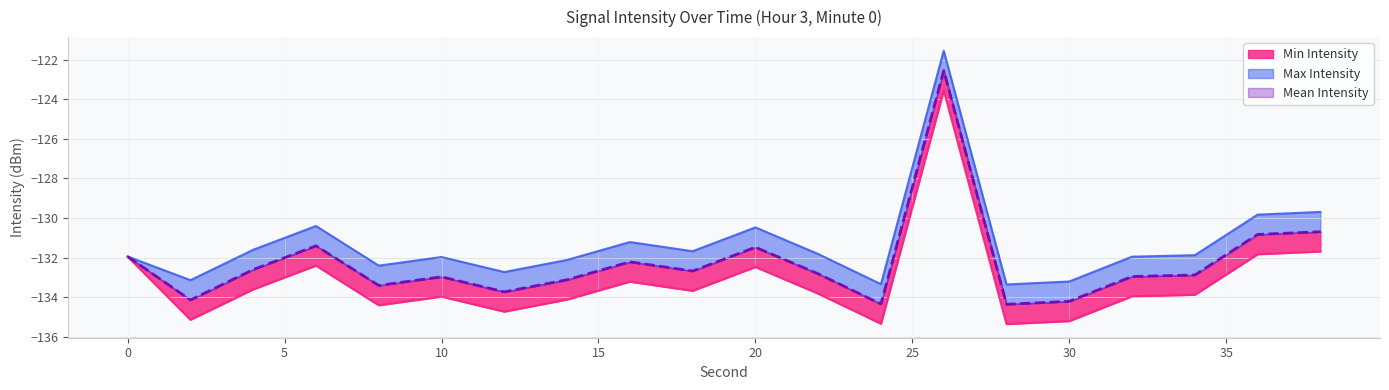

In Max Intensity, how many points are higher than both neighbors (excluding endpoints)?

5